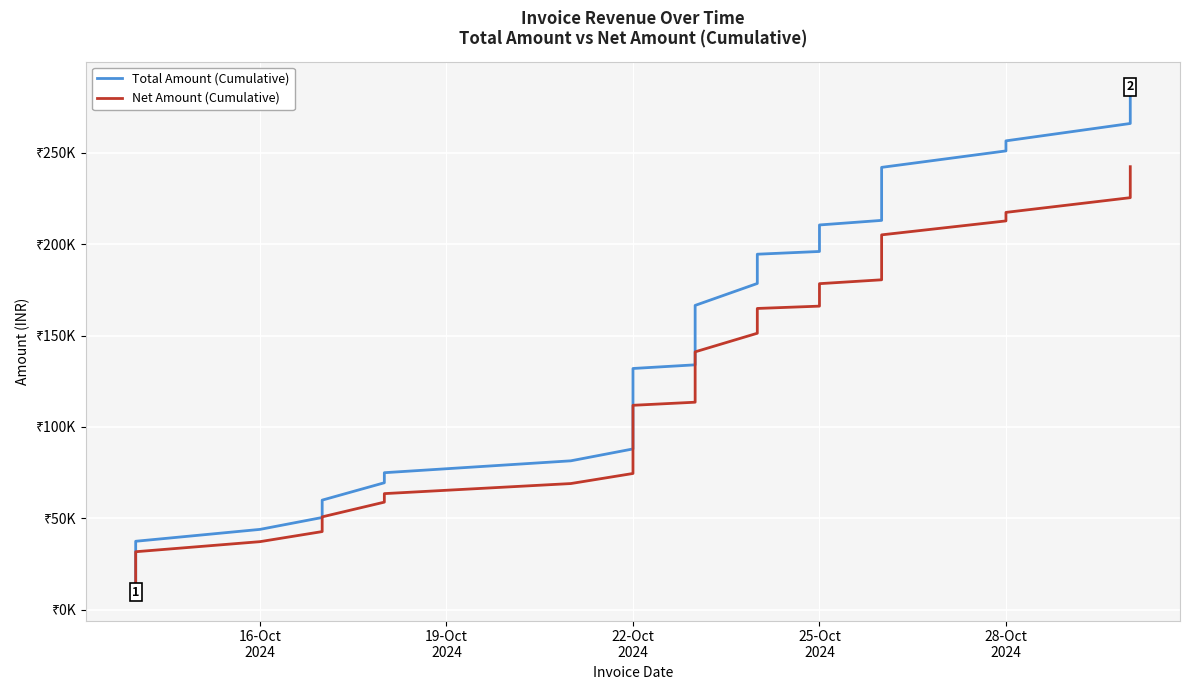

True or false: Net Amount (Cumulative) and Total Amount (Cumulative) cross at least once.

False